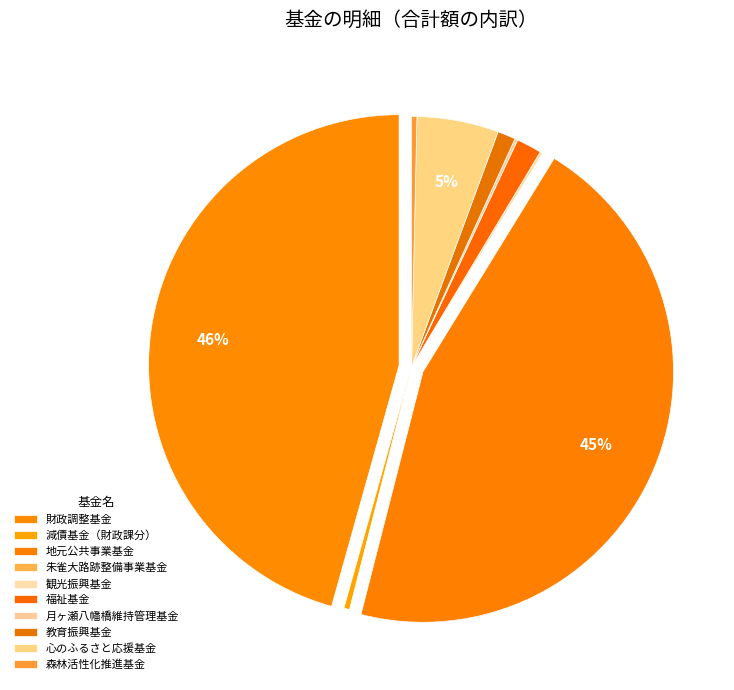

How many segments does this pie chart have?

10